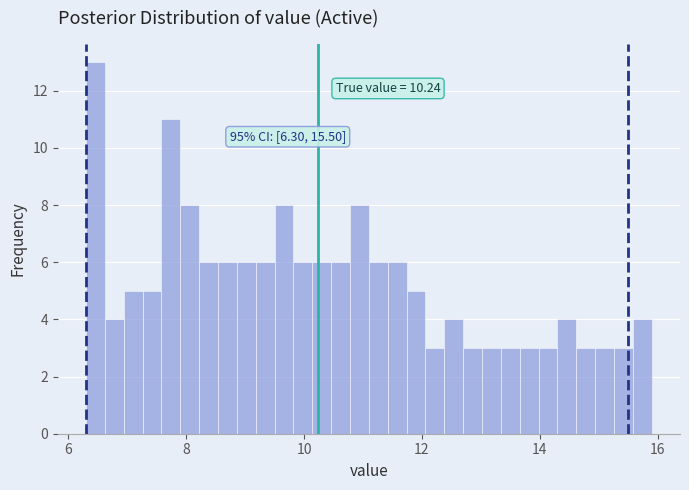

Around what value on the x-axis is the tallest bar? Give the approximate position of its centre, as read against the axis.

6.4